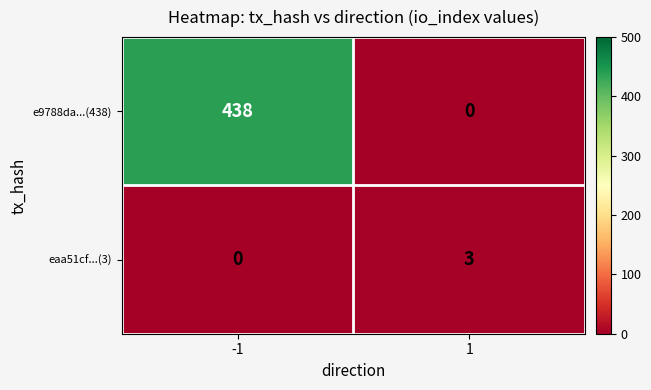

Is the value of eaa51cf...(3) at 1 greater than the value of e9788da...(438) at 1?

Yes